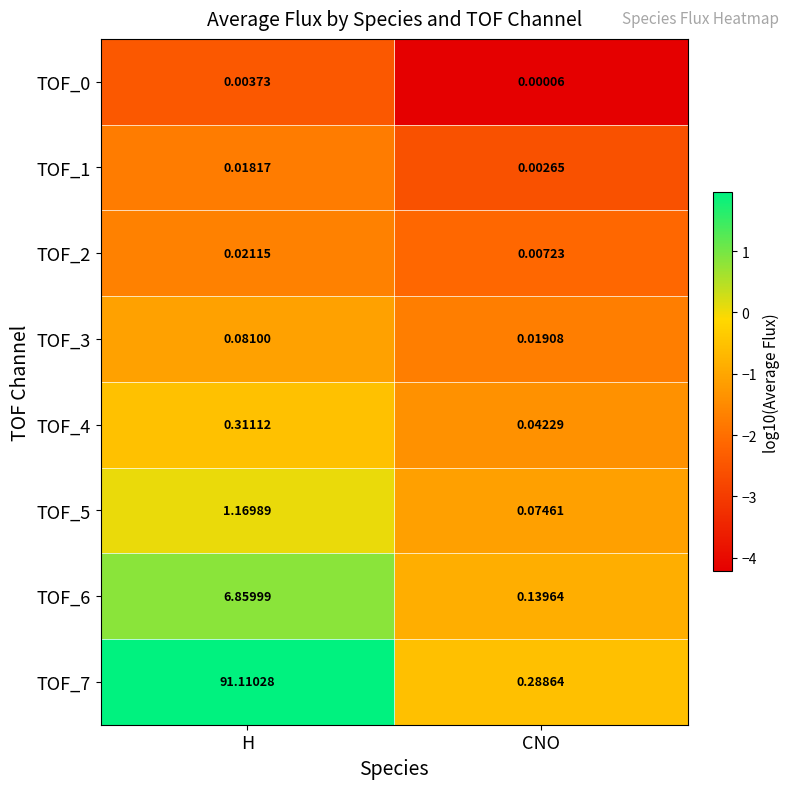

At which category is the sum across all series the highest?

H